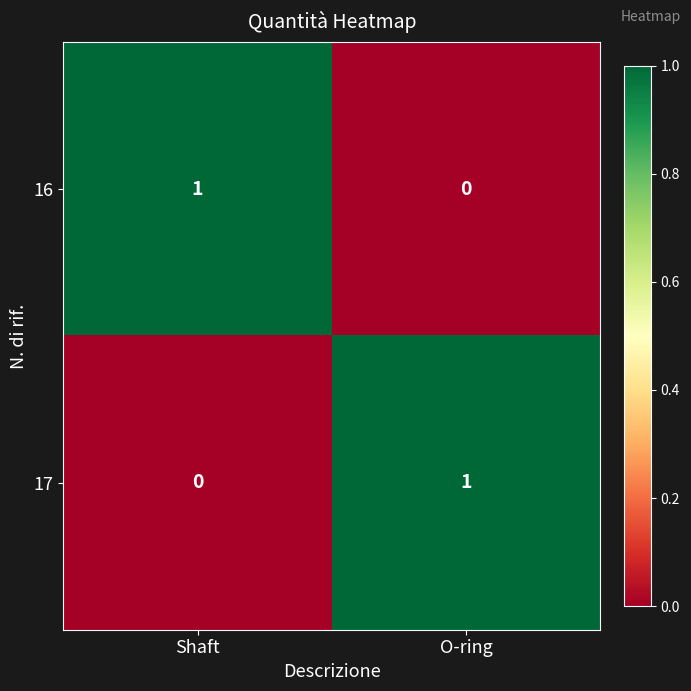

At which label is 16 closest to 0?

O-ring